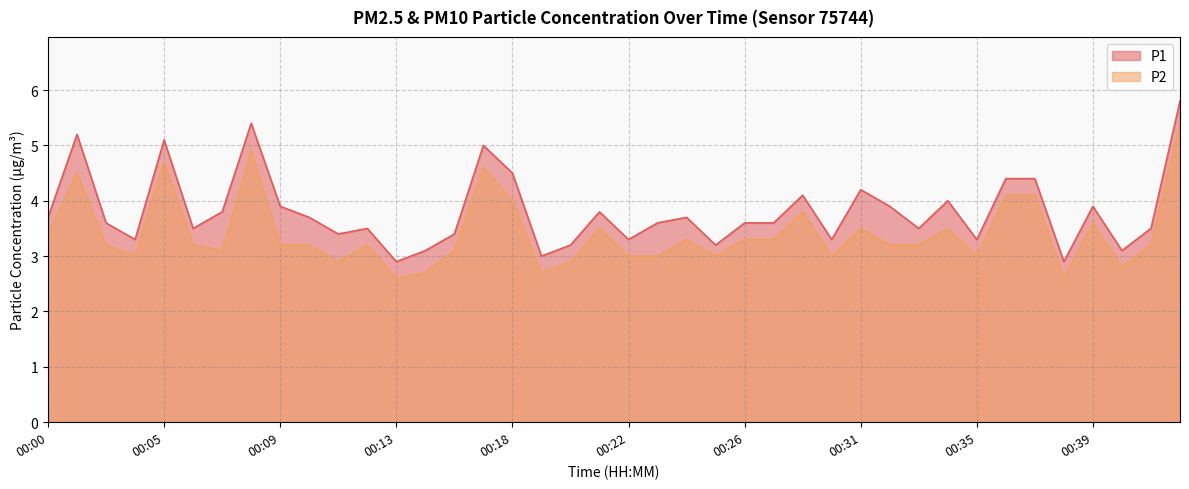

Which series has the largest range (max minus min)?

P1